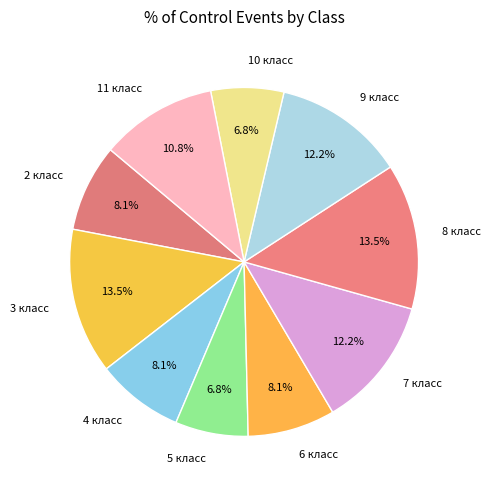

Approximately how many times larger is the value at 9 класс compared to 11 класс?

1.1